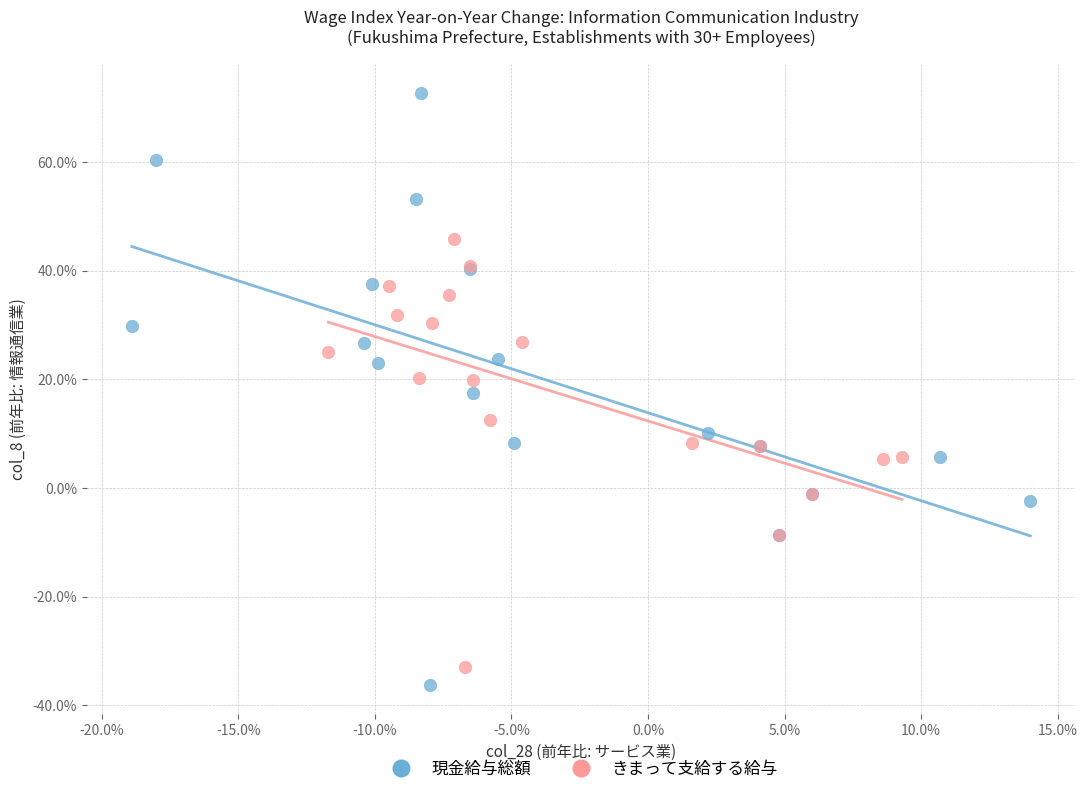

Which series has the largest Y range (max minus min)?

現金給与総額